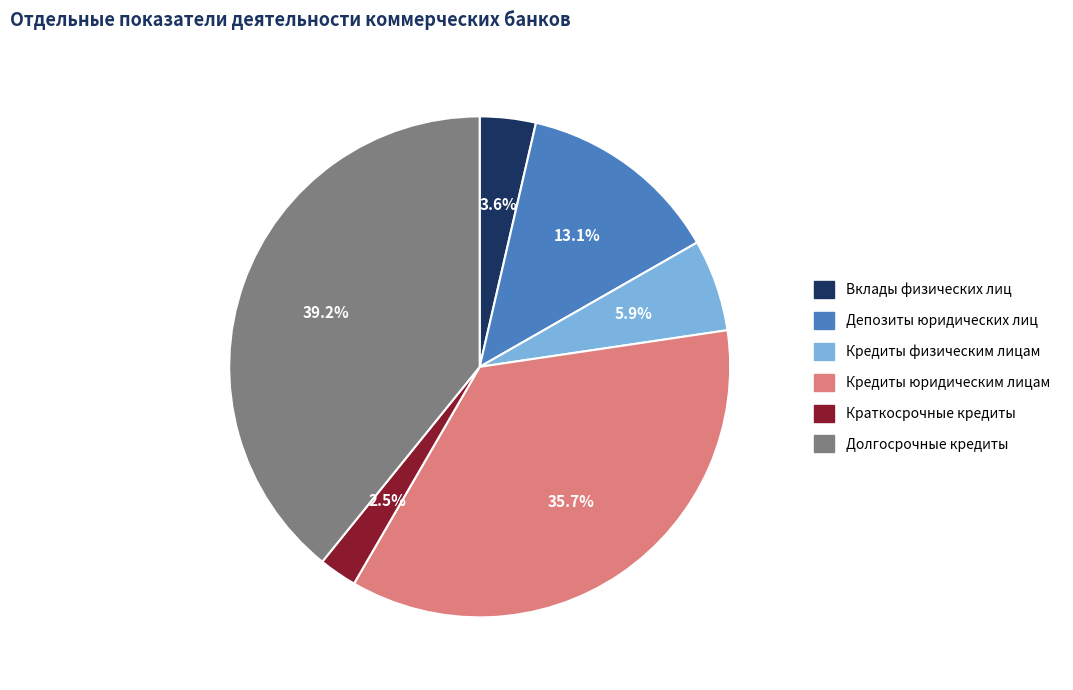

To the nearest percent, what portion does Кредиты юридическим лицам represent?

36%